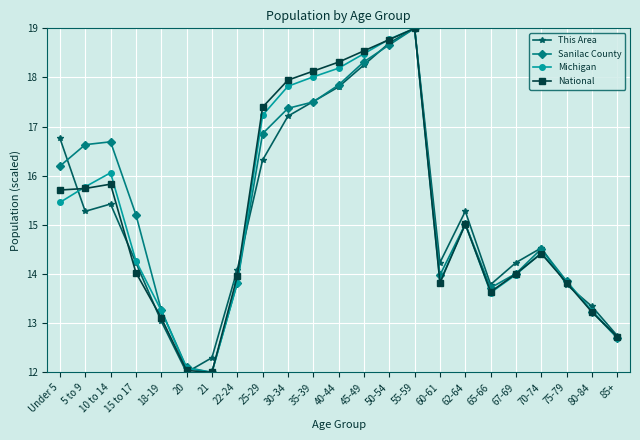

The This Area series shows 10.8 at 30-34. True or false?

False